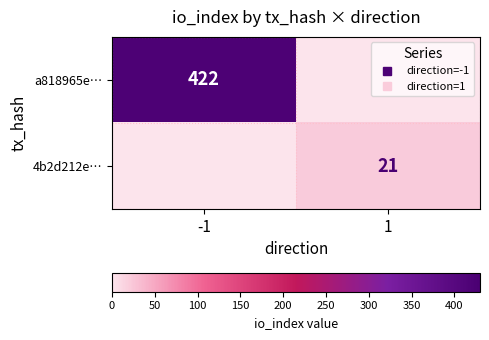

Where is 4b2d212e… nearest to the value 10?

-1